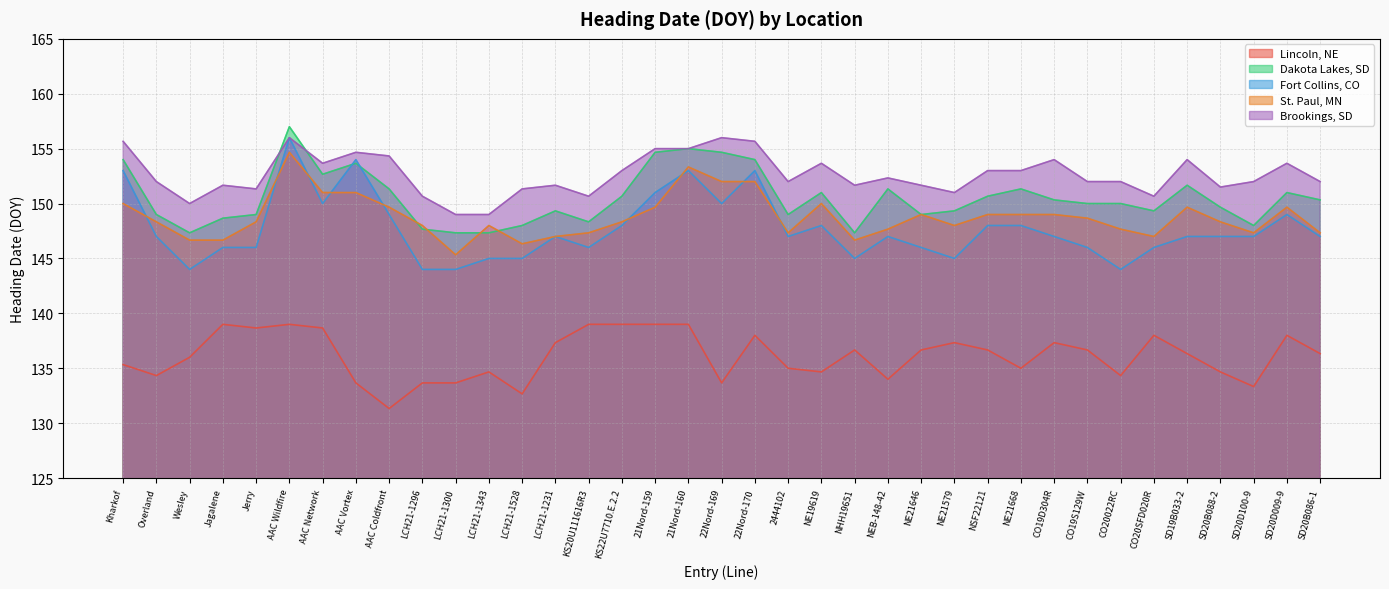

At which label does St. Paul, MN first exceed 148?

Kharkof